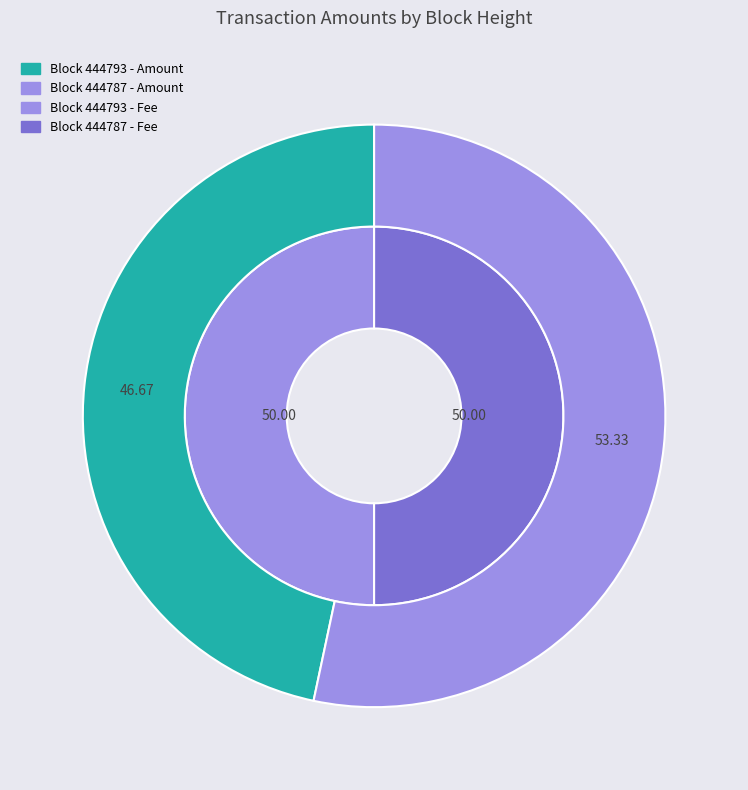

To the nearest percent, what is the difference between the largest and smallest slice percentages?

7%